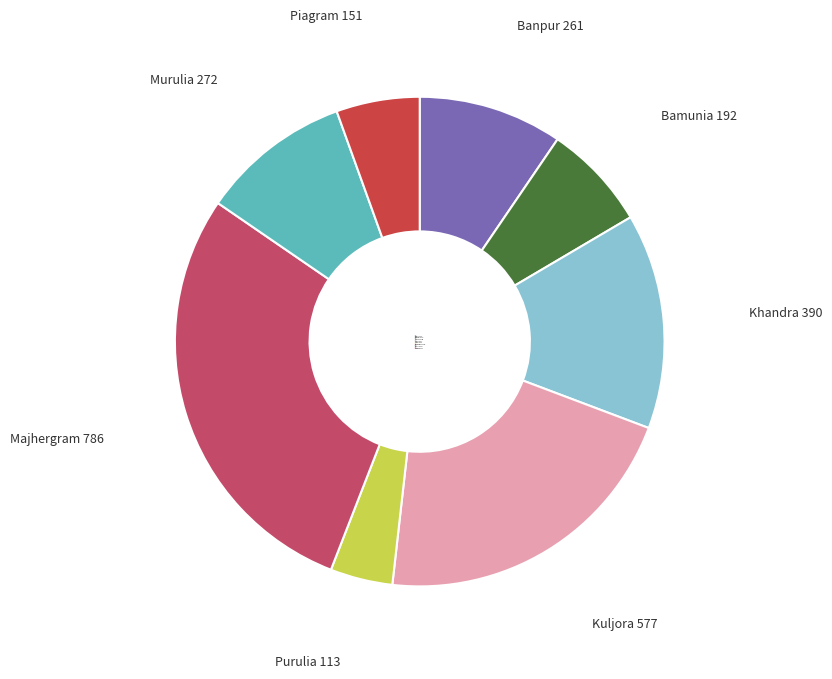

Combined, do Piagram and Kuljora account for over 50%?

No